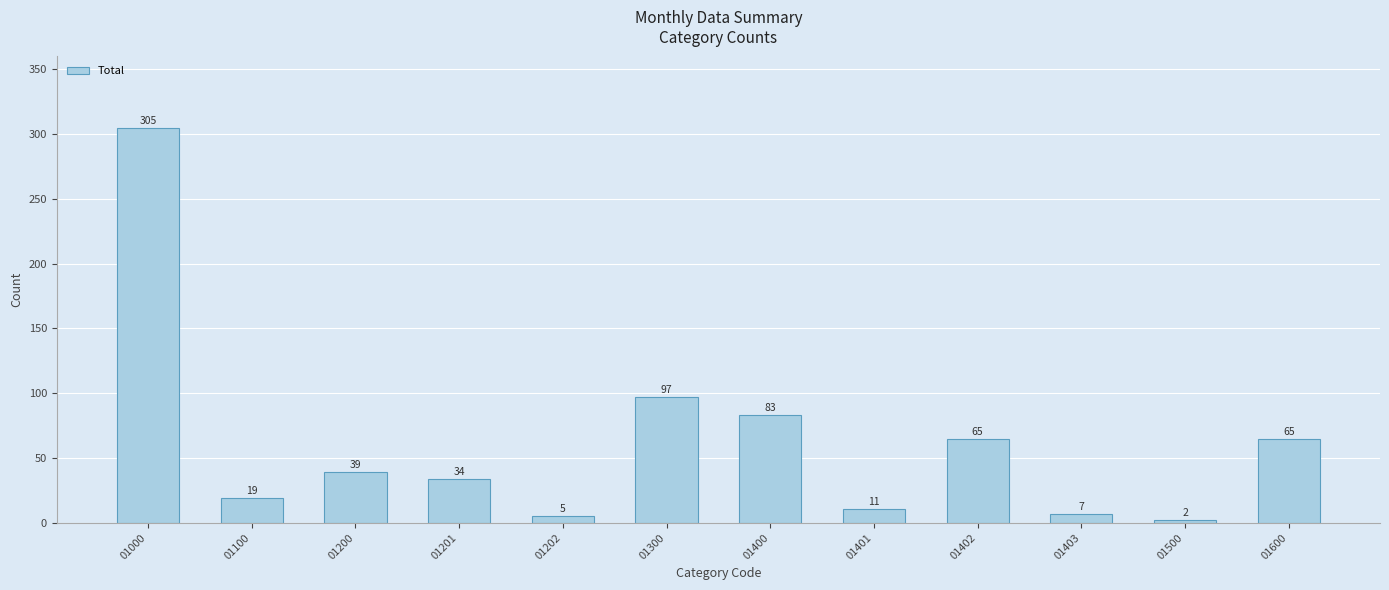

What is the value of the 8th bar from the left?

11